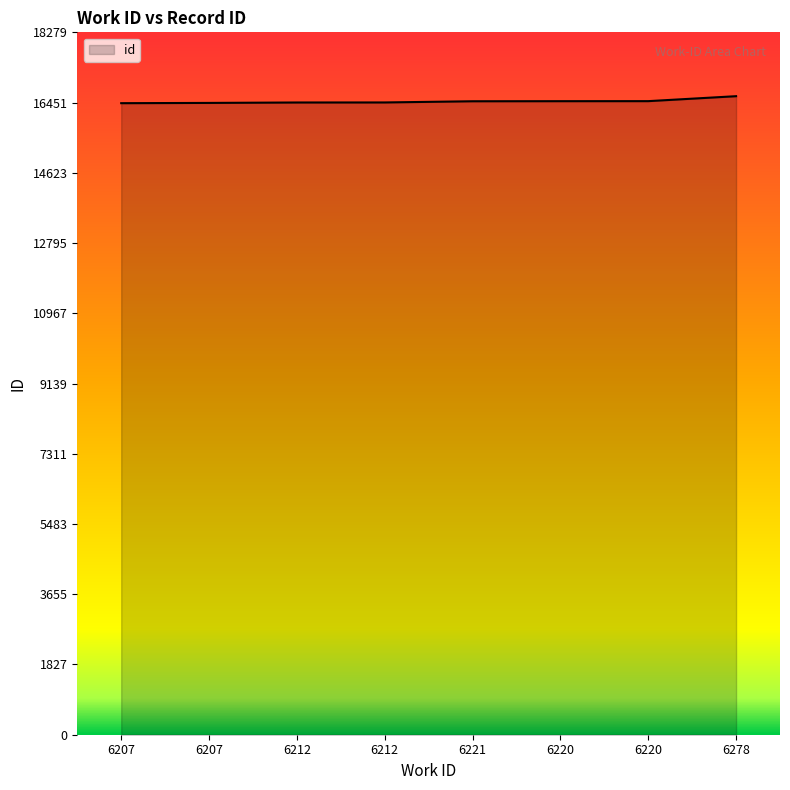

At which label is the value closest to 16527?

6220